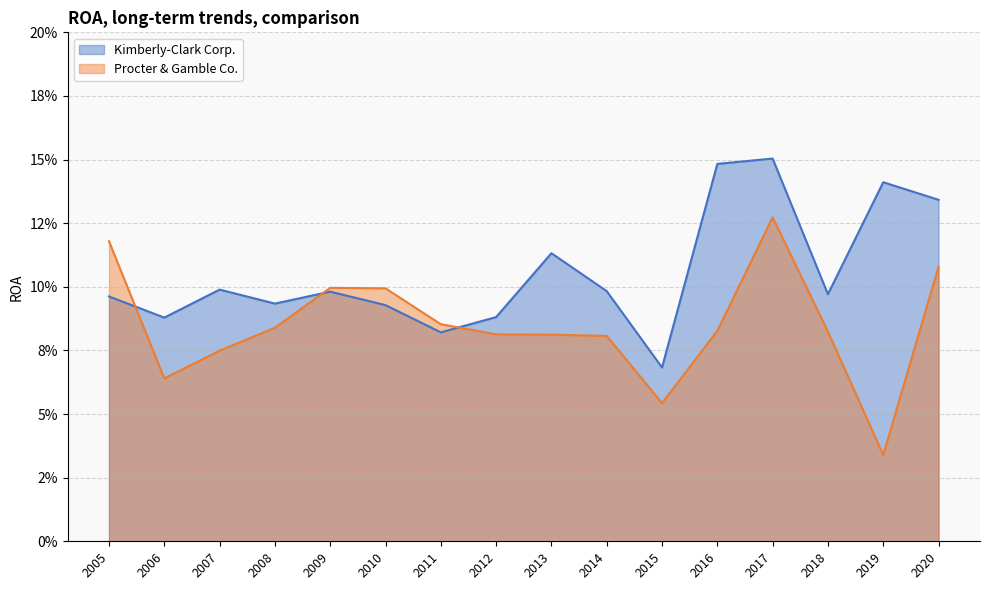

What is the maximum value for Procter & Gamble Co.?

0.1